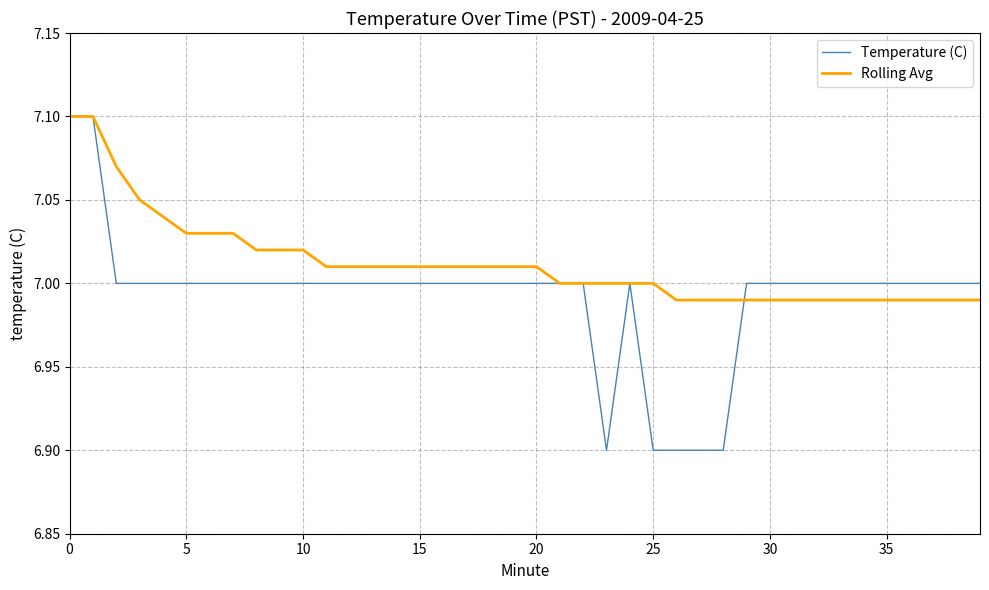

Which series has the largest total across all categories?

Rolling Avg